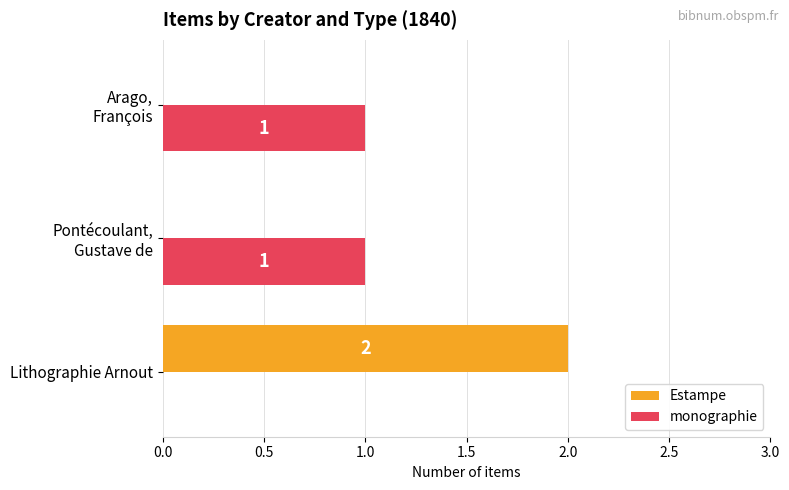

At which category is the sum across all series the highest?

Lithographie Arnout